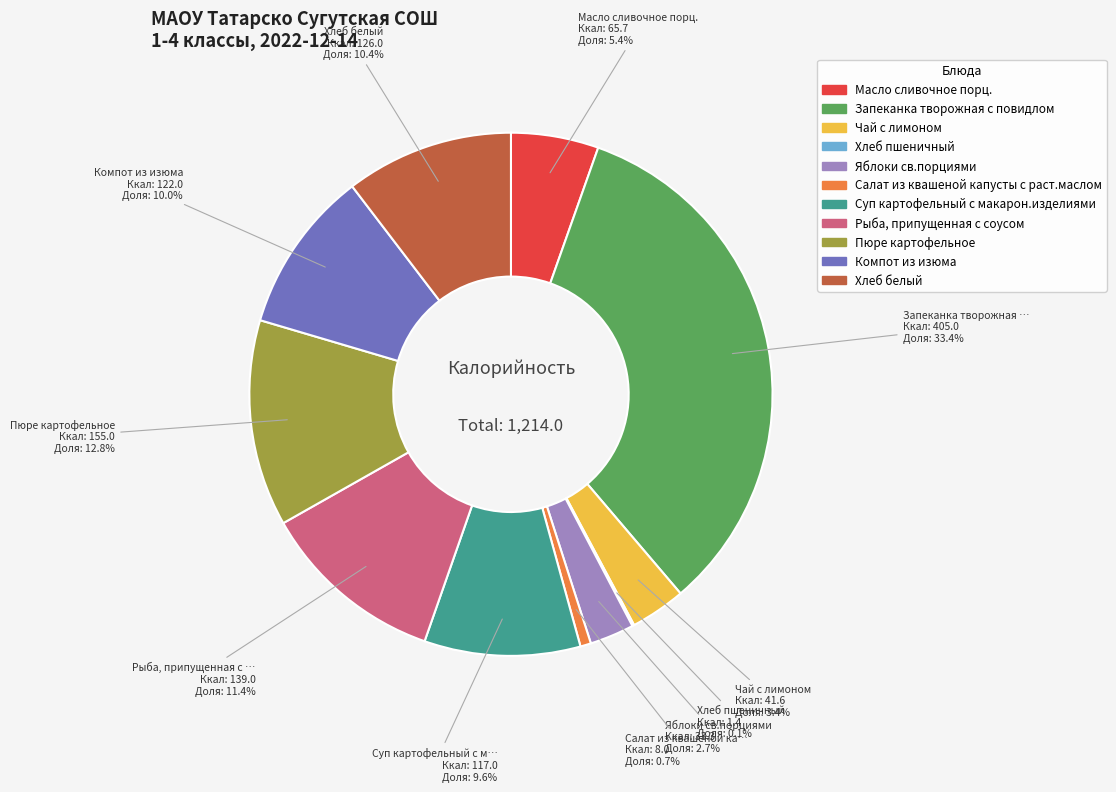

How much of the chart is everything except Чай с лимоном?

96.6%